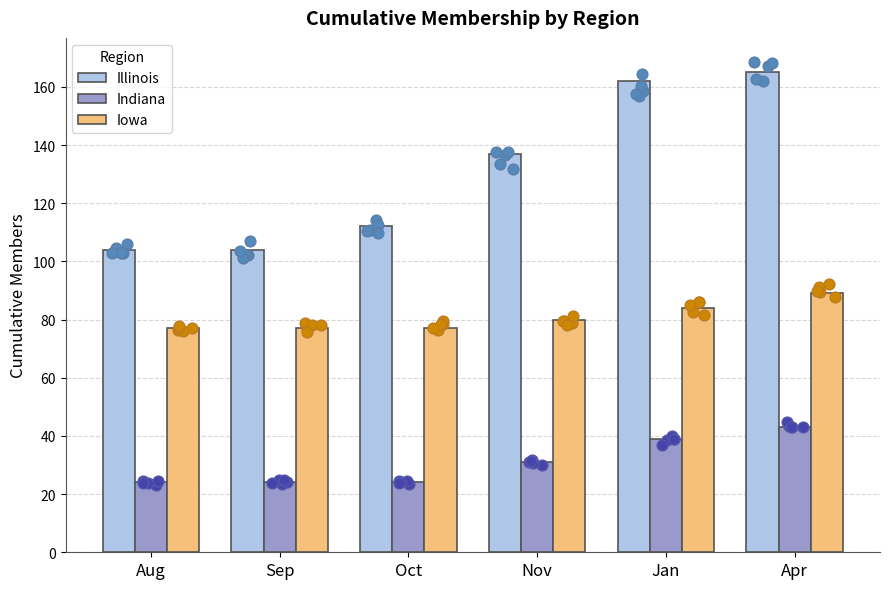

Which series reaches the maximum Y coordinate?

Illinois